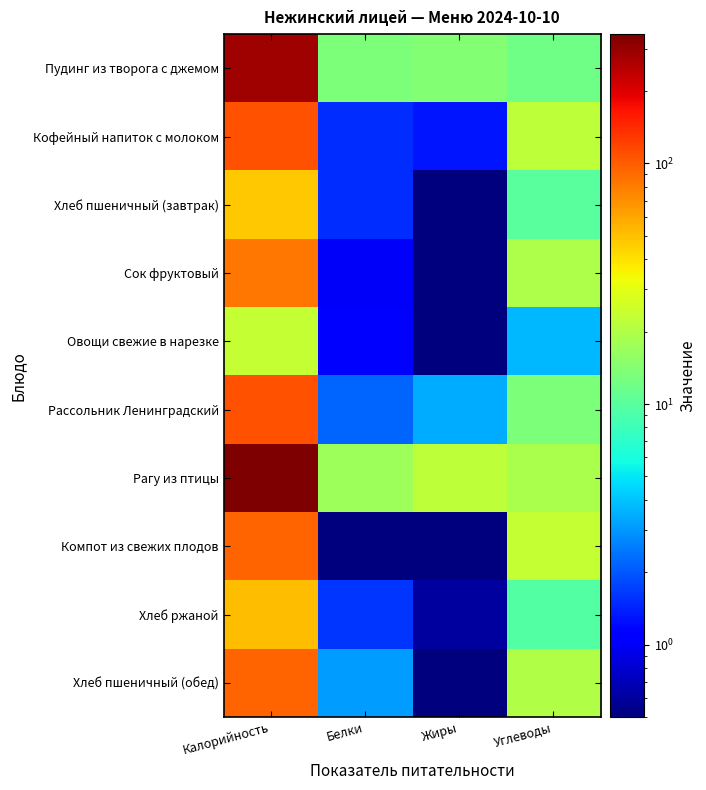

Rank the series by their maximum value, from highest to lowest.

Рагу из птицы, Пудинг из творога с джемом, Рассольник Ленинградский, Кофейный напиток с молоком, Компот из свежих плодов, Хлеб пшеничный (обед), Сок фруктовый, Хлеб ржаной, Хлеб пшеничный (завтрак), Овощи свежие в нарезке